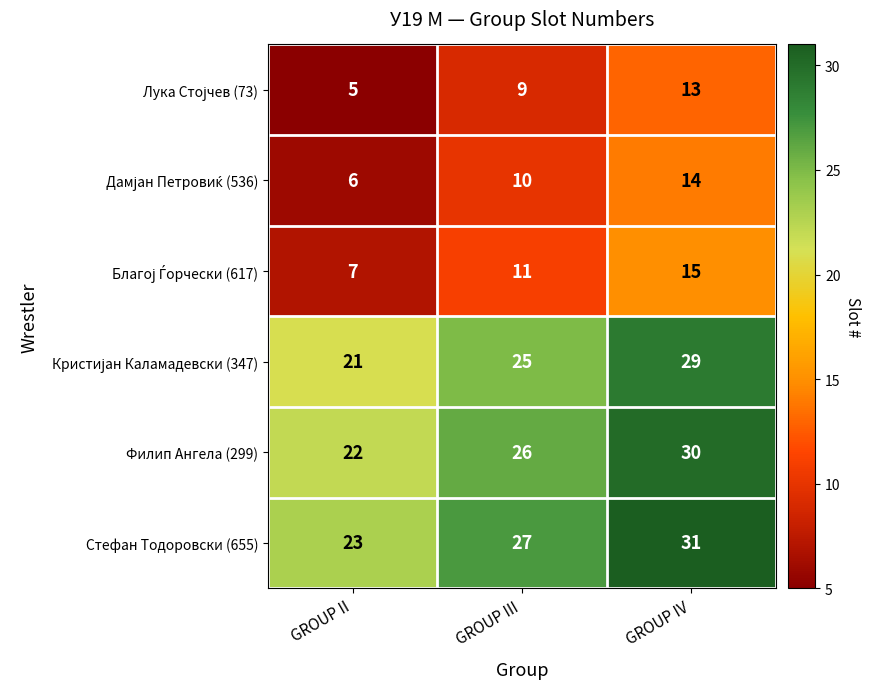

What is the difference between the Стефан Тодоровски (655) values at GROUP II and GROUP III?

4